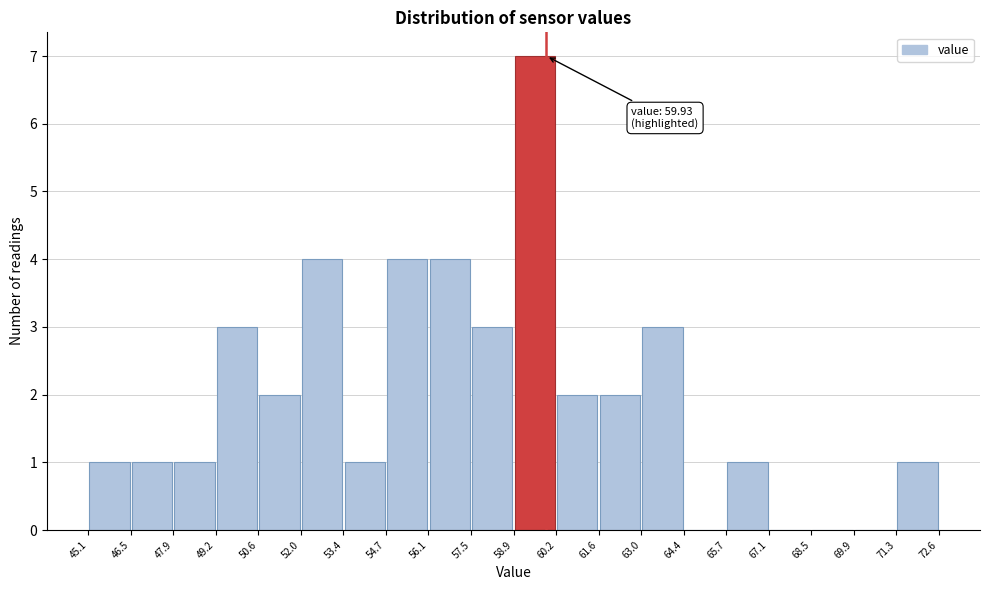

Which range on the x-axis has the tallest bar?

58.9 to 60.2